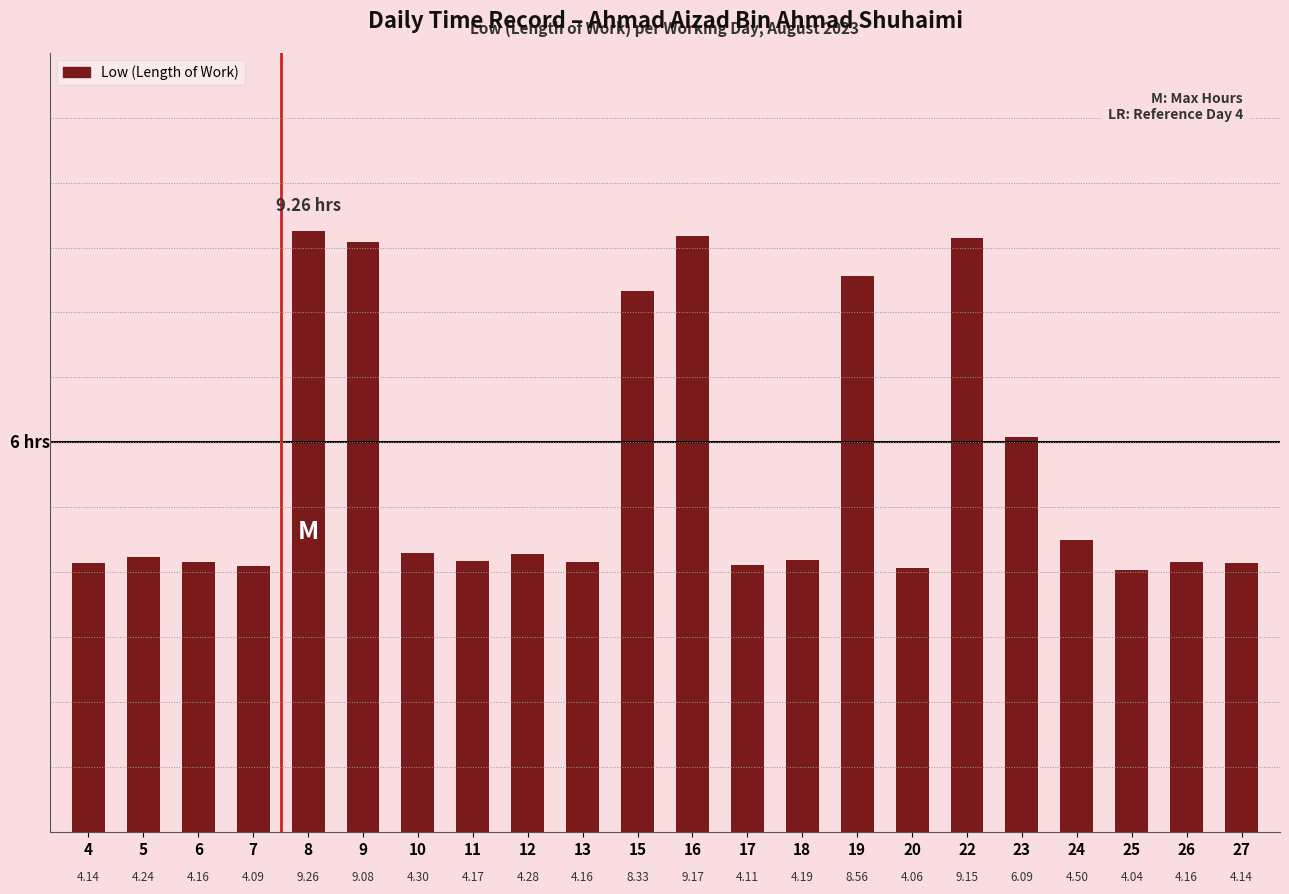

True or false: the data shows 4.2 at 6.

True